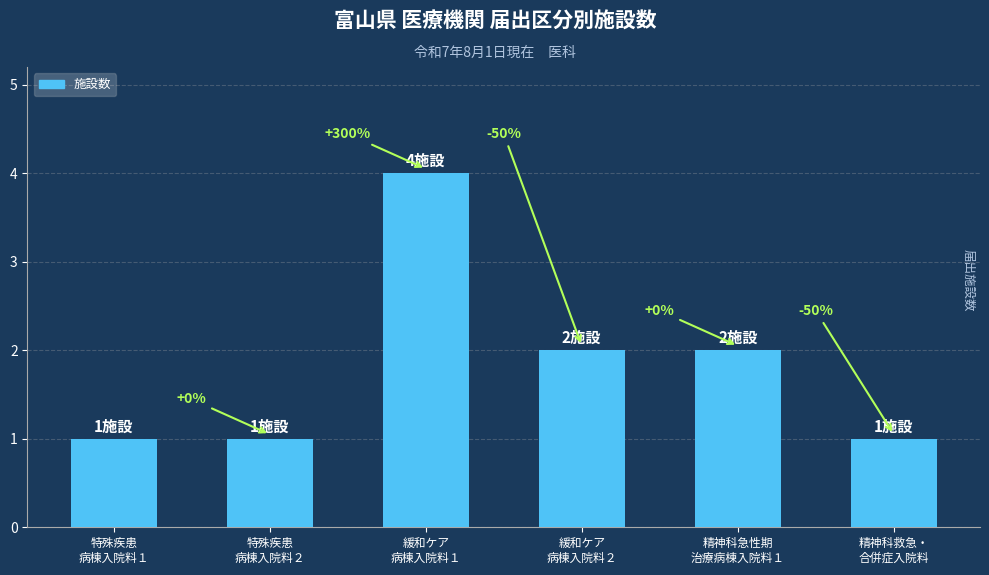

Which label corresponds to the largest value in the chart?

緩和ケア
病棟入院料１